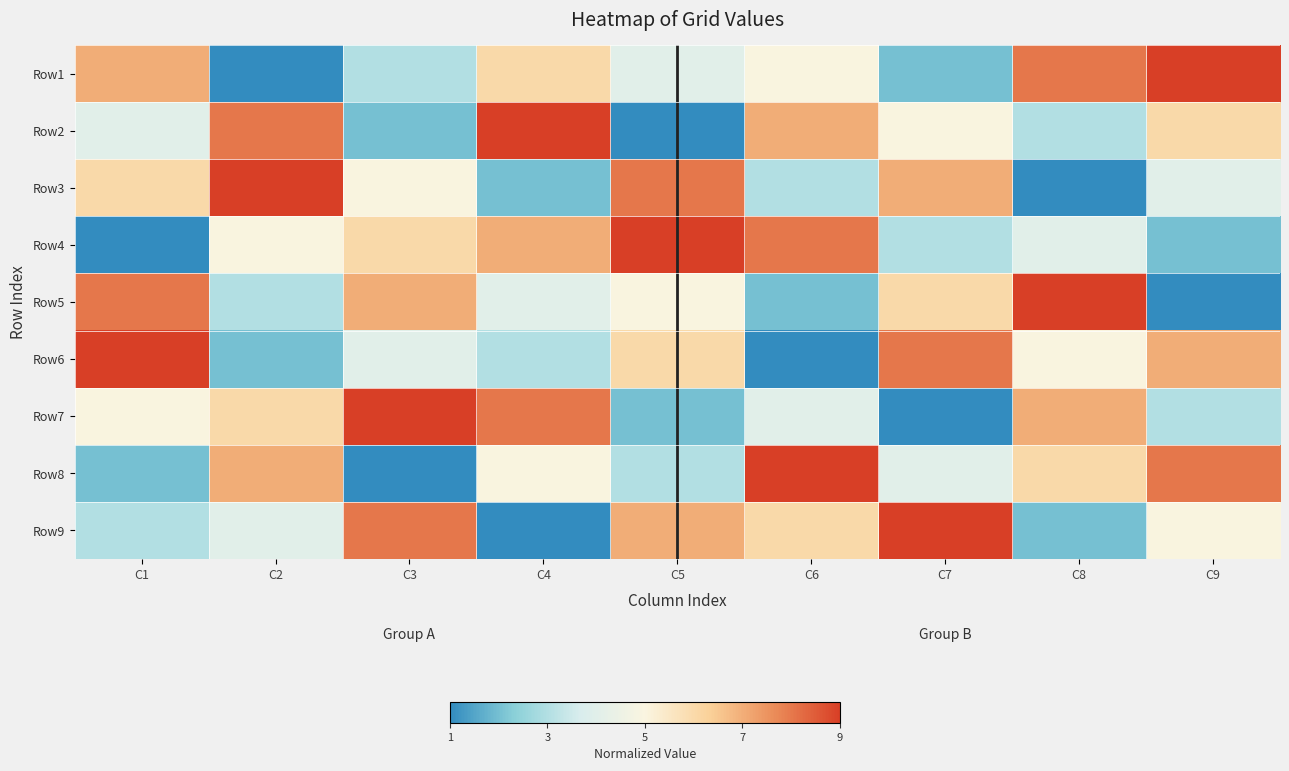

Reading right to left, what are all the values shown in this chart?

Row1: C9=9	C8=8	C7=2	C6=5	C5=4	C4=6	C3=3	C2=1	C1=7
Row2: C9=6	C8=3	C7=5	C6=7	C5=1	C4=9	C3=2	C2=8	C1=4
Row3: C9=4	C8=1	C7=7	C6=3	C5=8	C4=2	C3=5	C2=9	C1=6
Row4: C9=2	C8=4	C7=3	C6=8	C5=9	C4=7	C3=6	C2=5	C1=1
Row5: C9=1	C8=9	C7=6	C6=2	C5=5	C4=4	C3=7	C2=3	C1=8
Row6: C9=7	C8=5	C7=8	C6=1	C5=6	C4=3	C3=4	C2=2	C1=9
Row7: C9=3	C8=7	C7=1	C6=4	C5=2	C4=8	C3=9	C2=6	C1=5
Row8: C9=8	C8=6	C7=4	C6=9	C5=3	C4=5	C3=1	C2=7	C1=2
Row9: C9=5	C8=2	C7=9	C6=6	C5=7	C4=1	C3=8	C2=4	C1=3